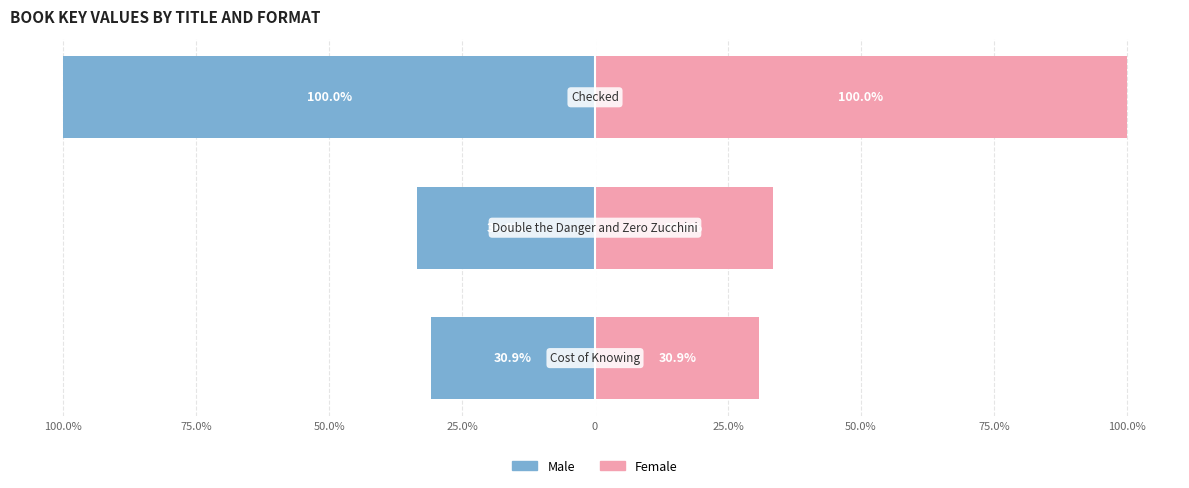

Is it true that Female equals 30.9 at 100.0%?

True